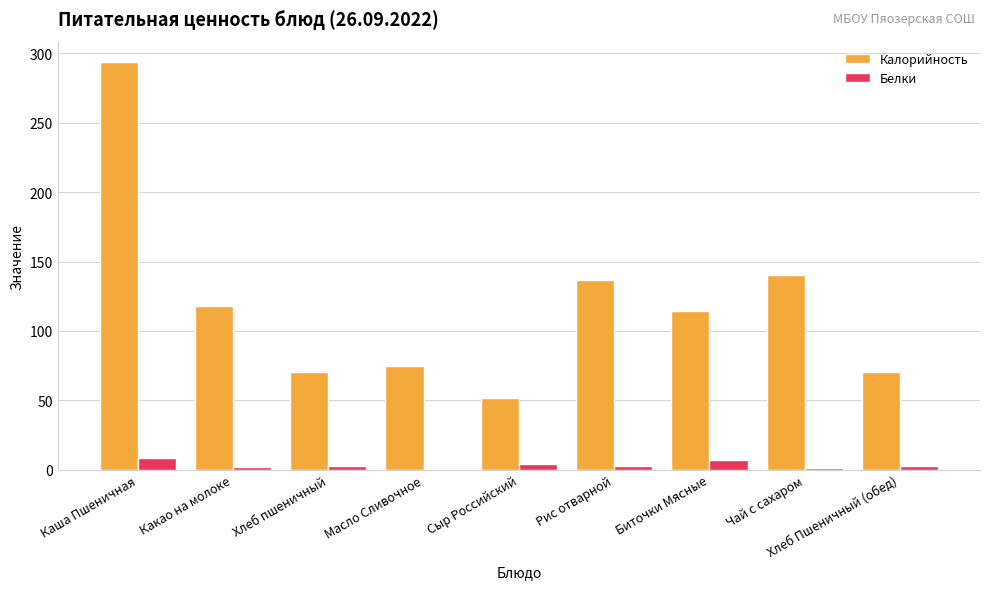

At which category is the sum across all series the highest?

Каша Пшеничная